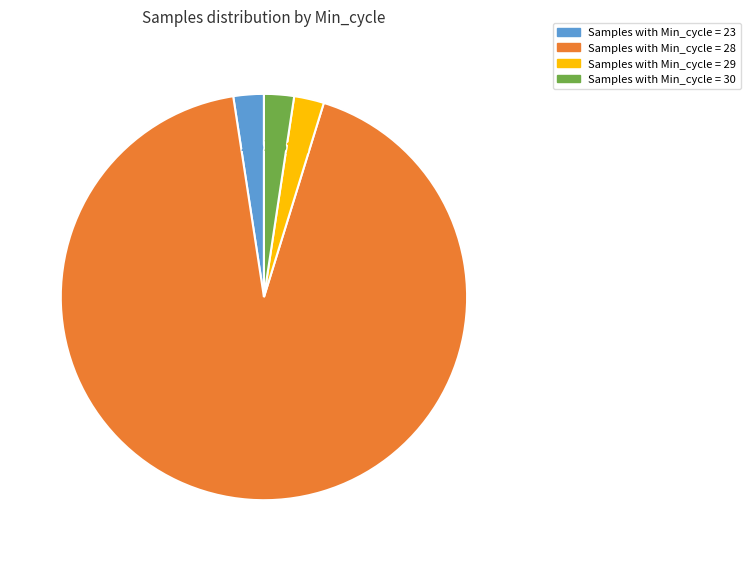

Does any single category account for the majority?

Yes